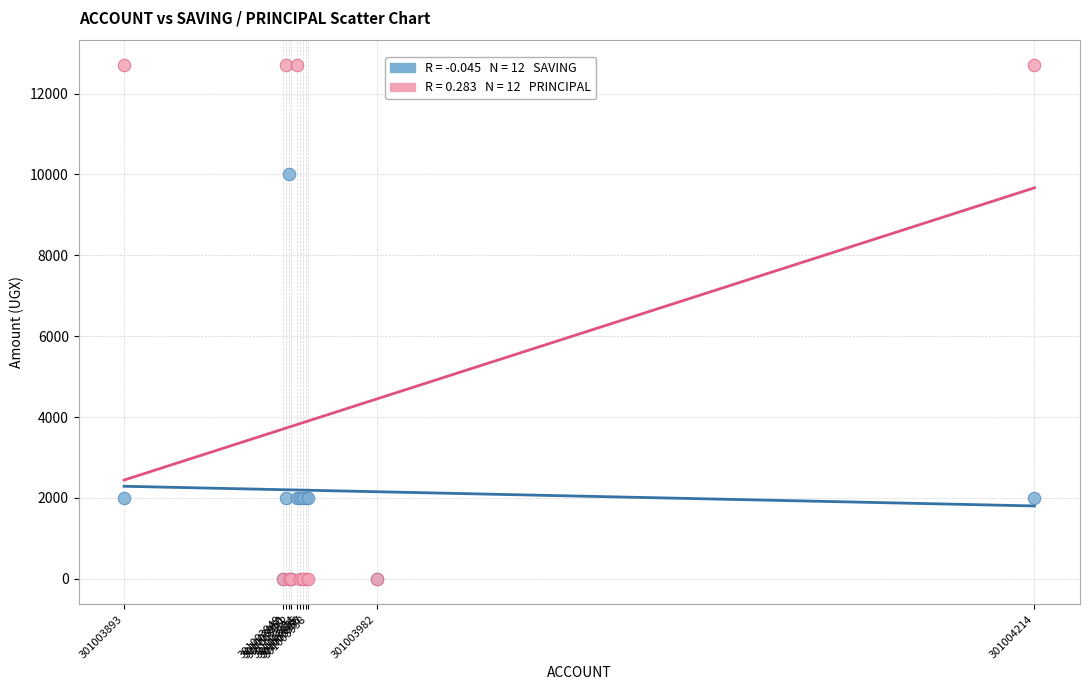

Across all series, what Y value is closest to 6350?

10000